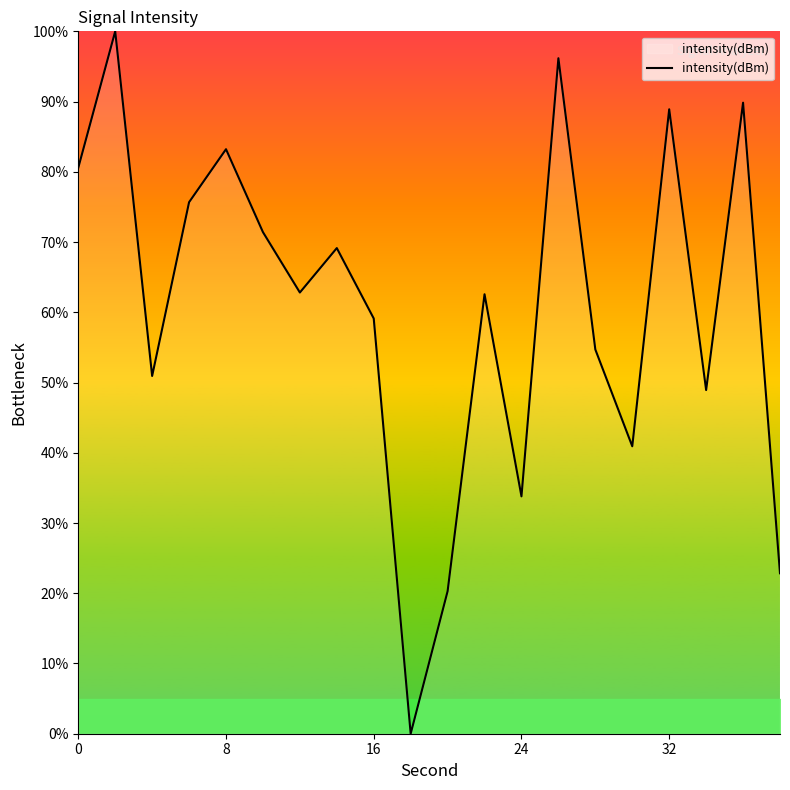

What is the difference between the maximum and minimum values?

100.0